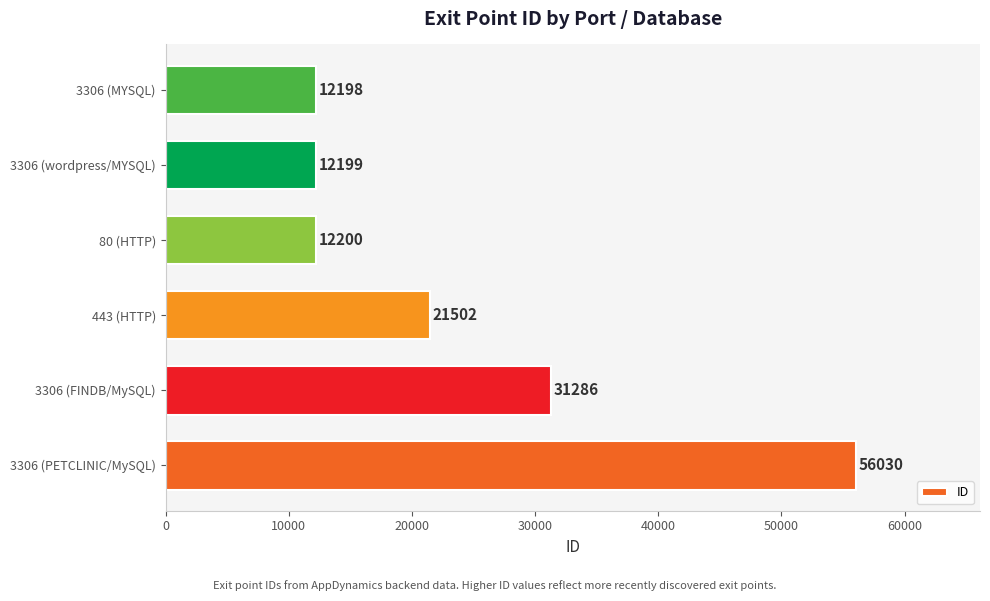

Are the bars horizontal?

Yes